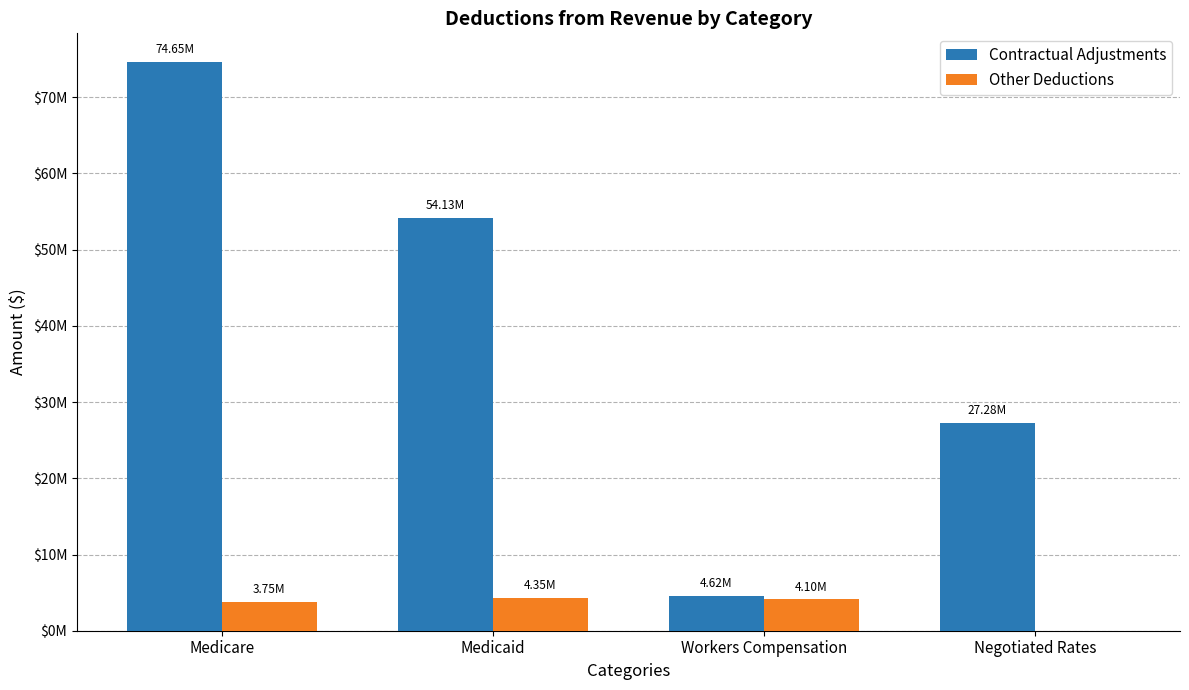

What are all the series names shown in the legend?

Contractual Adjustments, Other Deductions